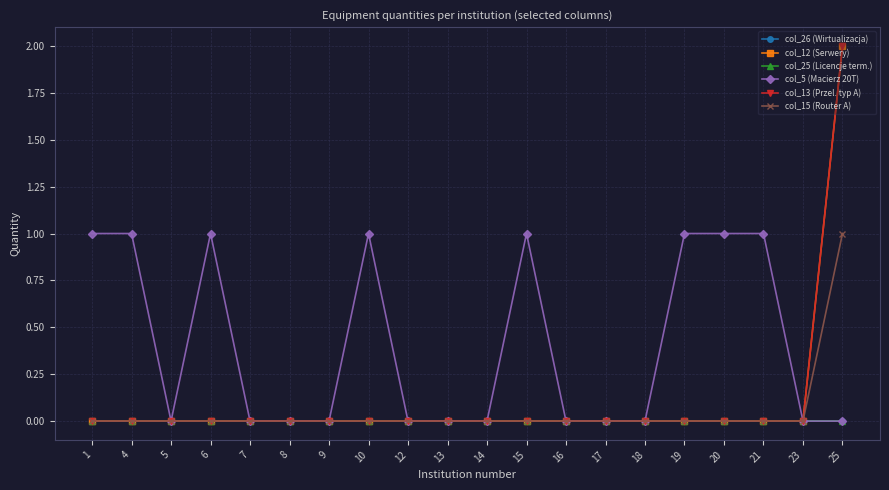

Which has a higher value, 20 or 23?

20